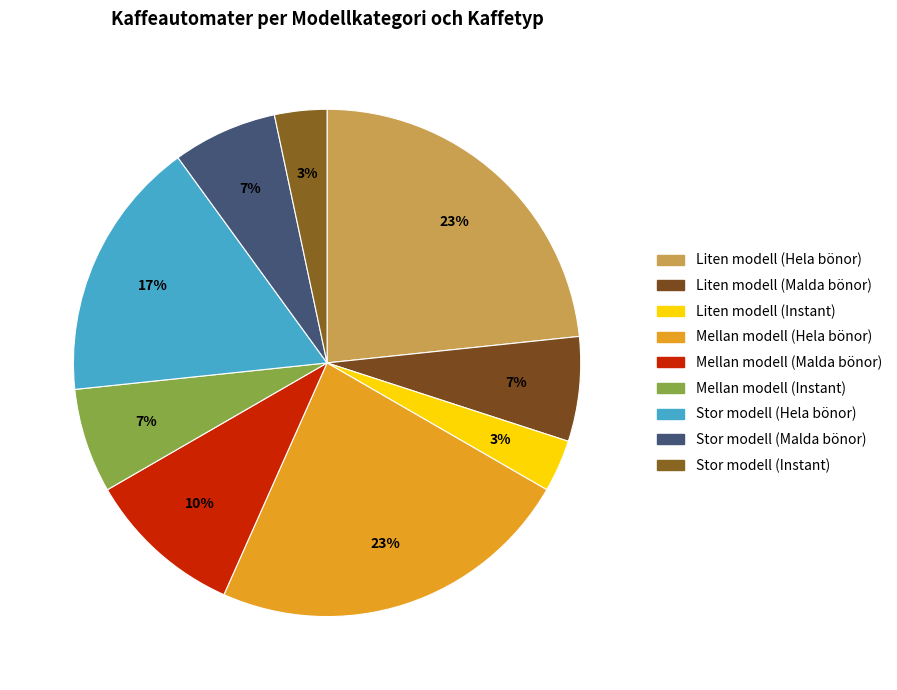

How many segments does this pie chart have?

9